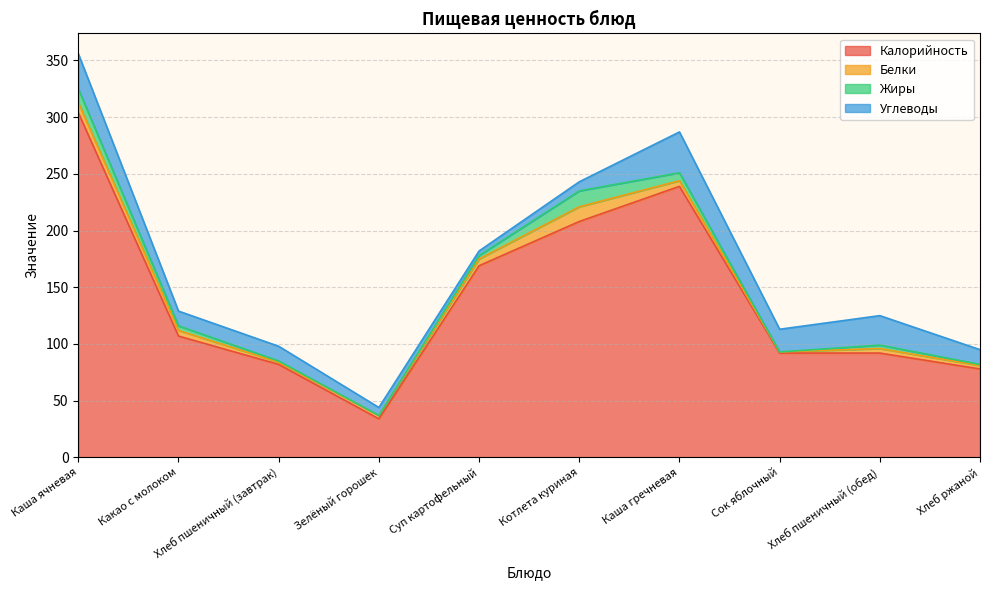

What is the label of the 7th point from the left?

Каша гречневая